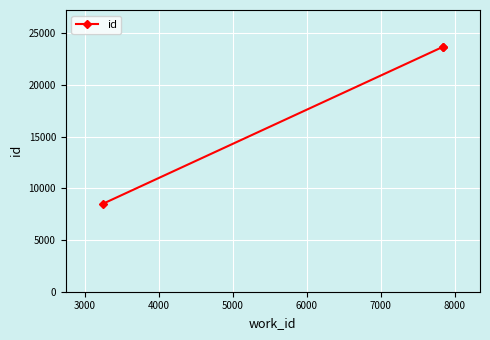

What is the maximum value shown in the chart?

23676